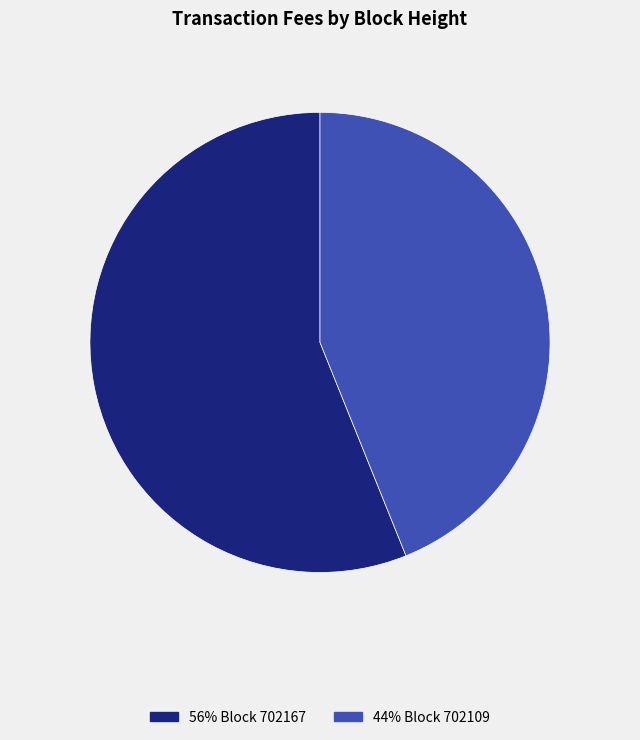

How many slices are in this pie chart?

2